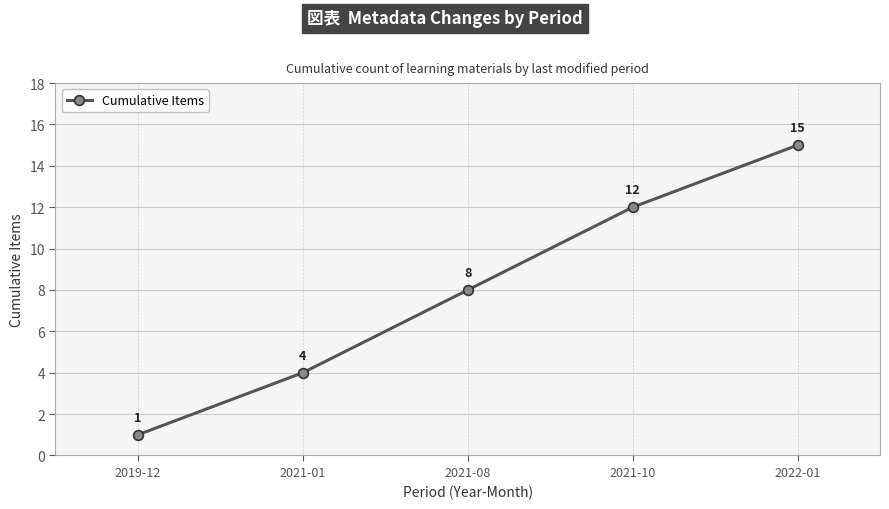

Where is the data nearest to the value 8?

2021-08